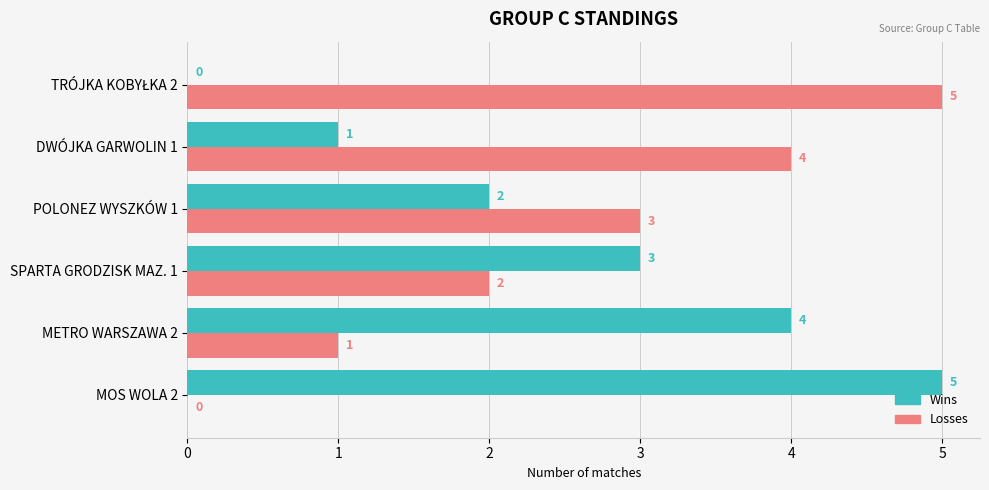

What is the sum of all Losses values?

15